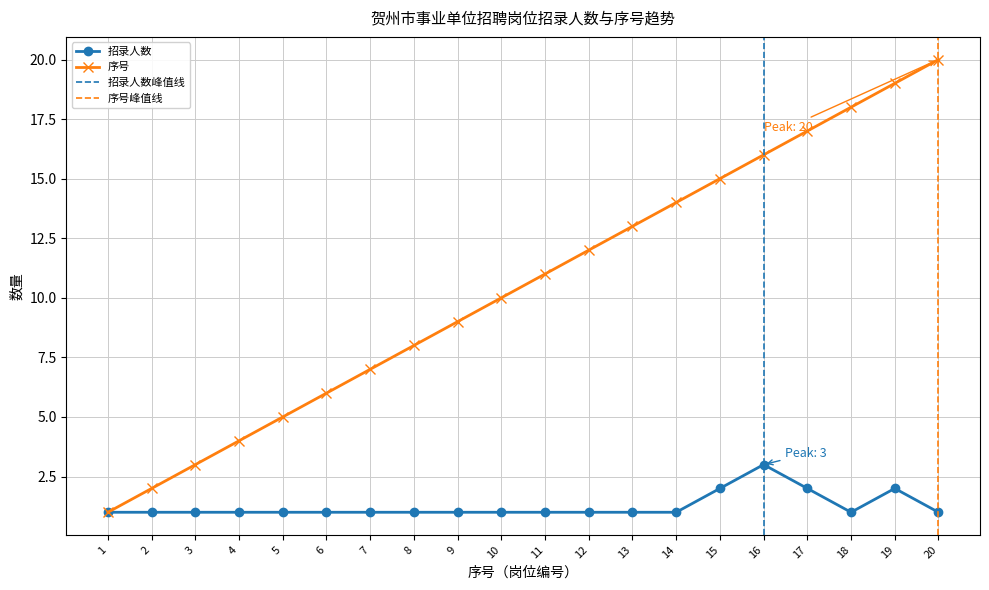

Which series has the widest spread of values?

序号